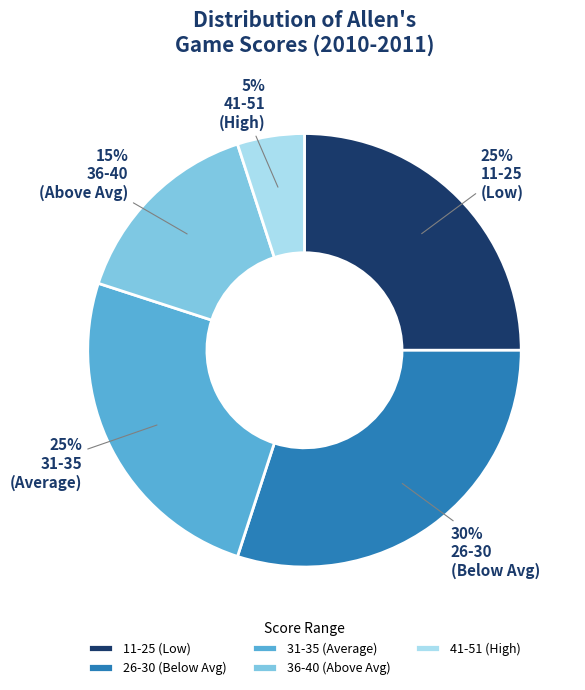

Is it true that 11-25 (Low) is 25% of the pie?

True